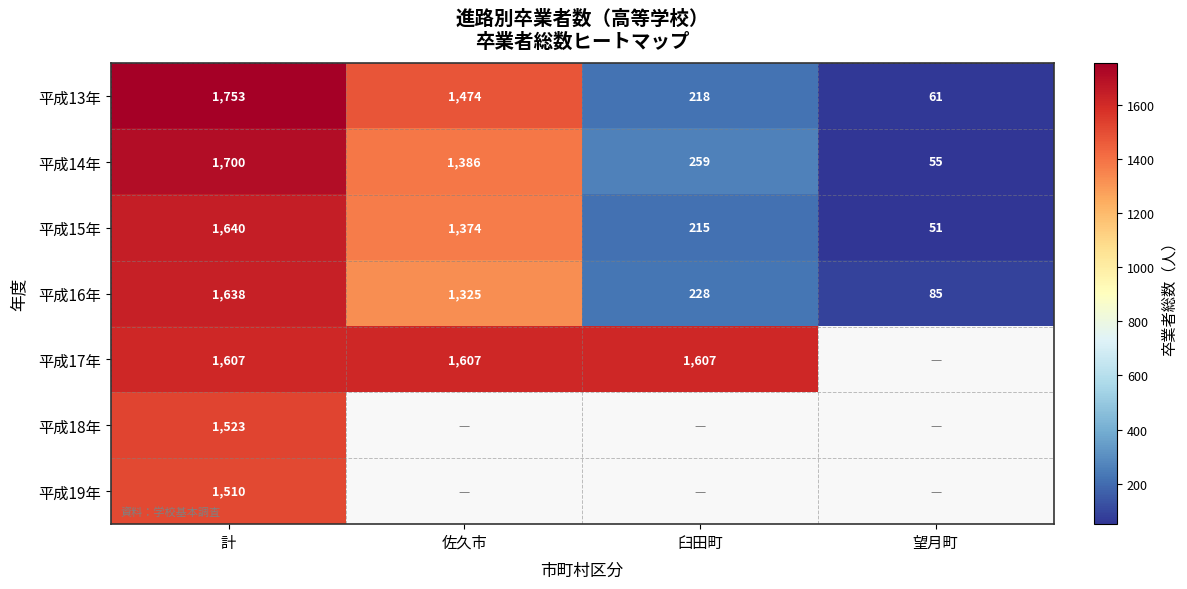

Is the value of 平成15年 at 望月町 greater than the value of 平成13年 at 計?

No